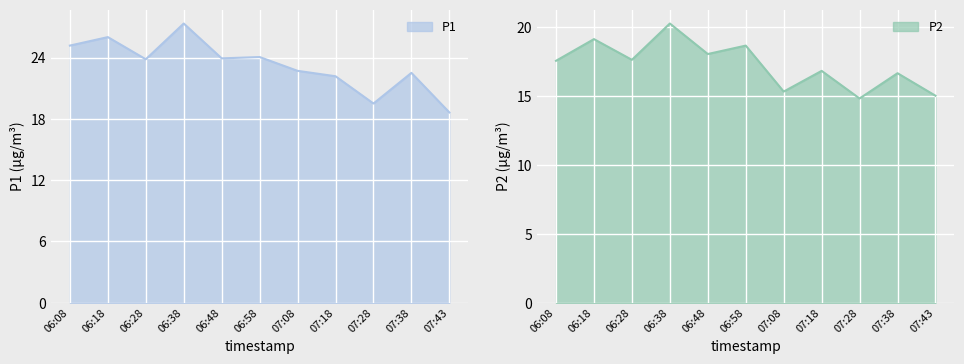

How many interior local peaks does the P2 series have?

5